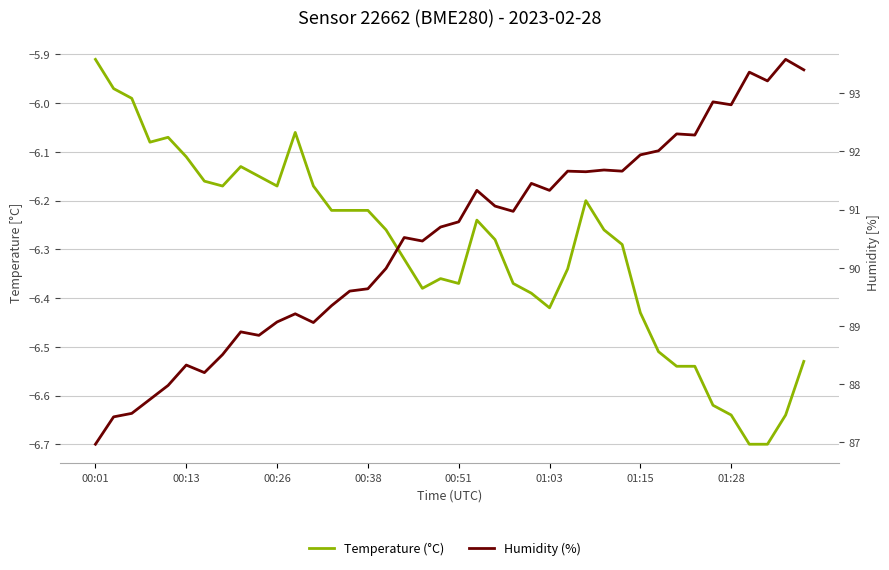

The value of Humidity (%) at 01:28 is 52.1. True or false?

False